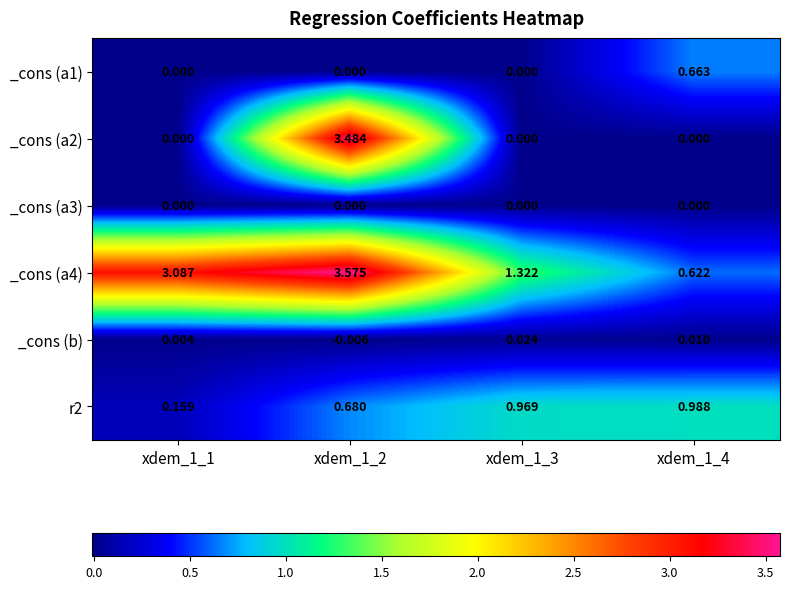

At how many categories does at least one series exceed 0?

4